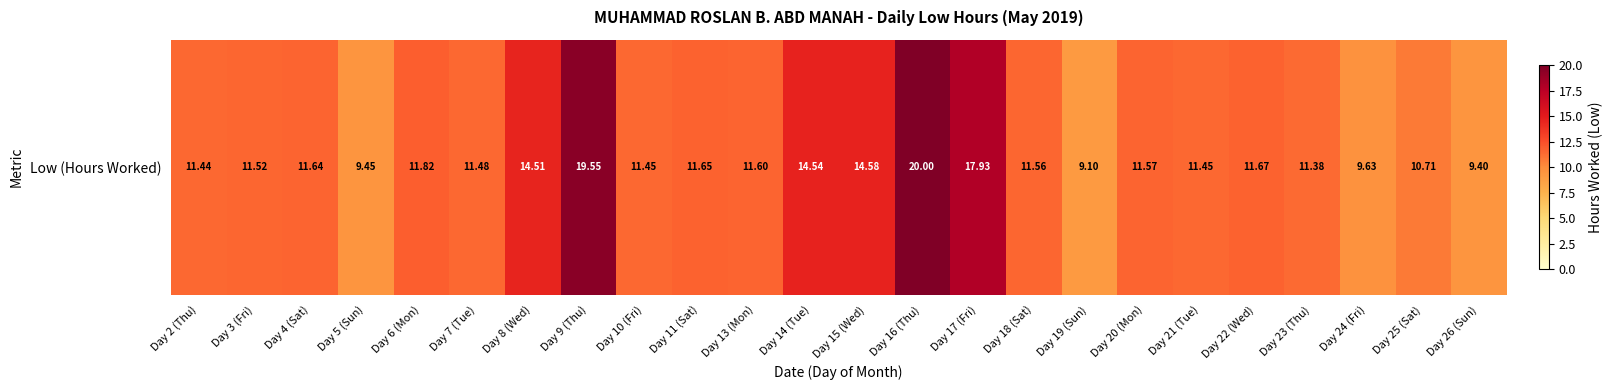

What is the difference between the second highest and second lowest values?

10.2